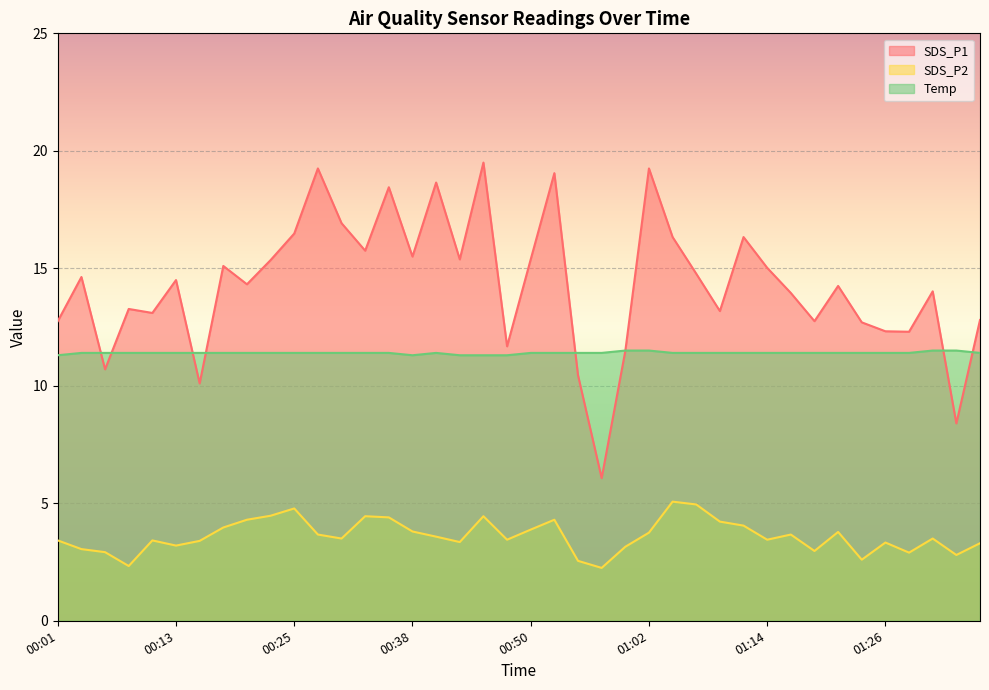

What is the difference between the SDS_P2 values at 00:23 and 00:01?

1.0